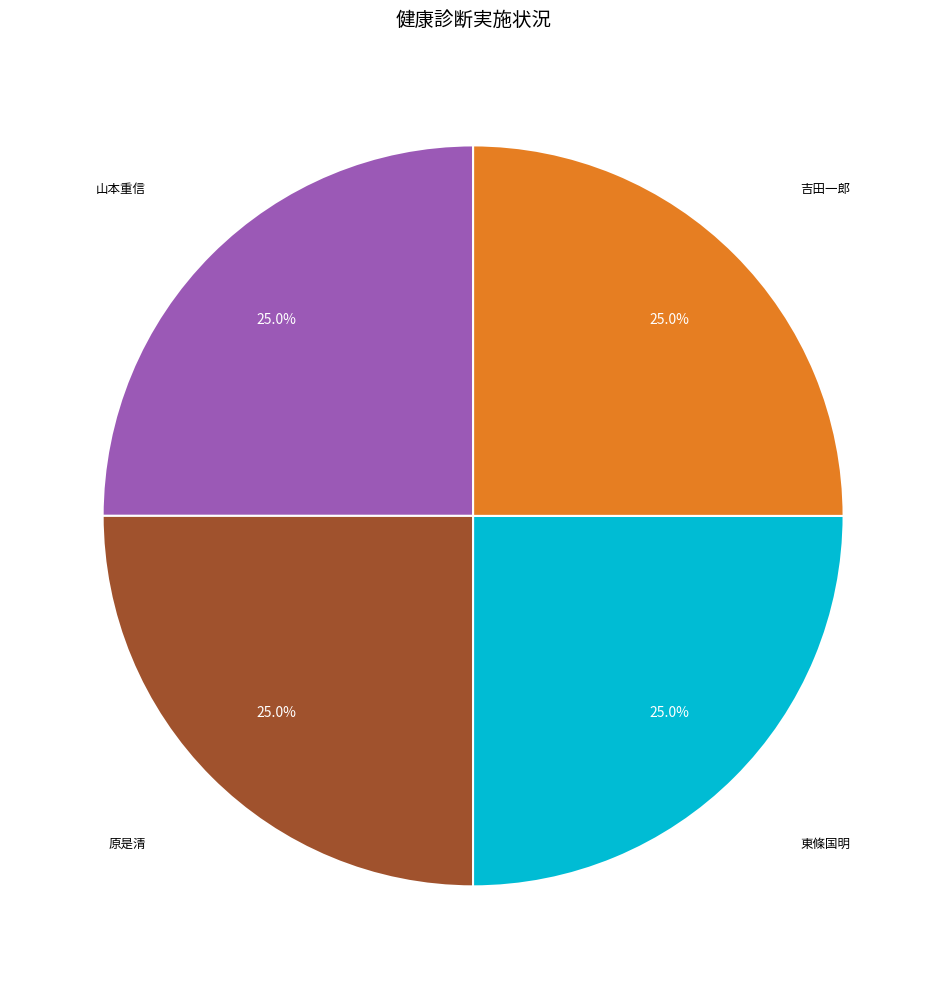

Is there a majority slice in this chart?

No